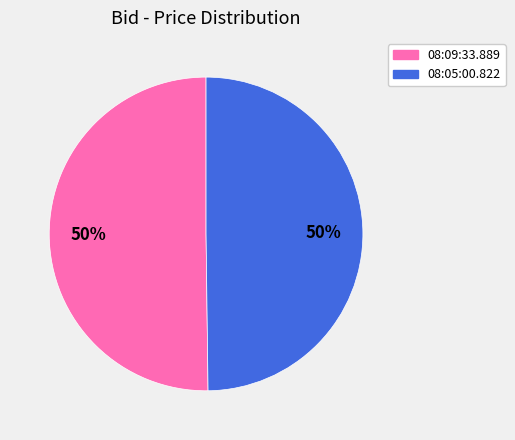

To the nearest percent, what is the combined percentage of 08:05:00.822 and 08:09:33.889?

100%